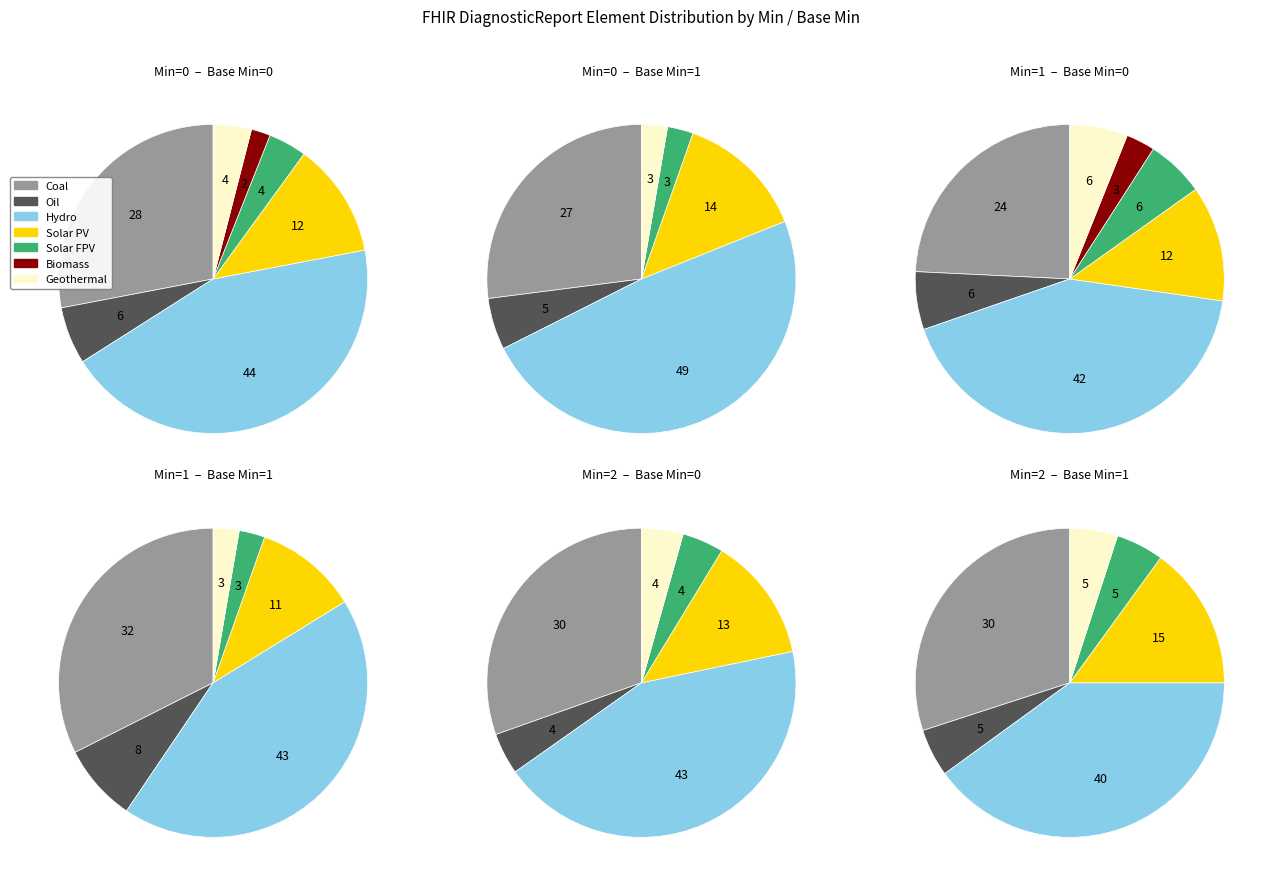

To the nearest percent, what is the average slice percentage?

14%